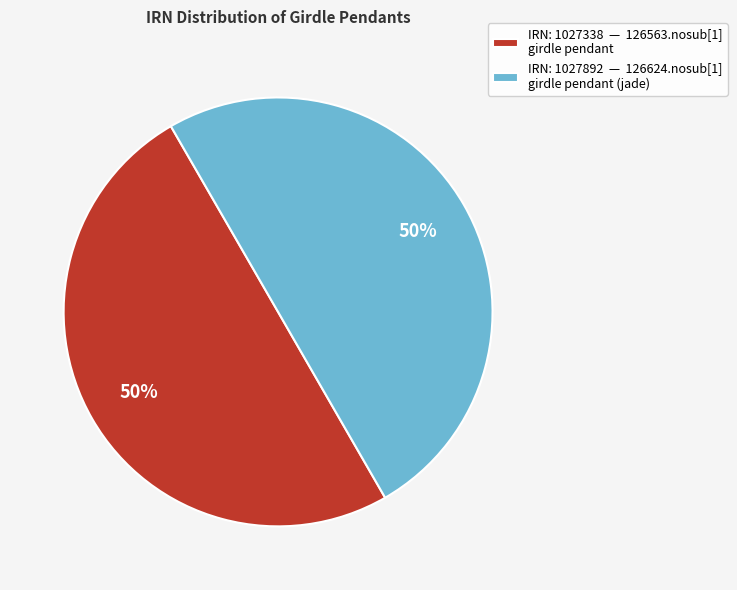

To the nearest percent, what is the average slice percentage?

50%